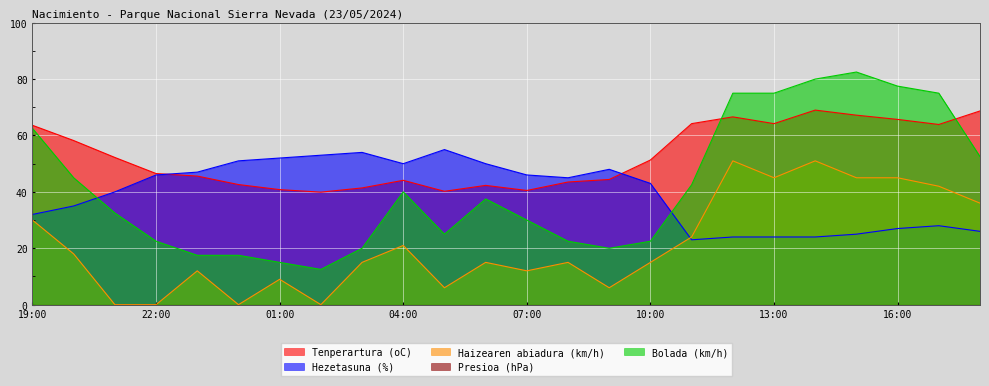

Which series changed the most between 21:00 and 06:00?

Haizearen abiadura (km/h)